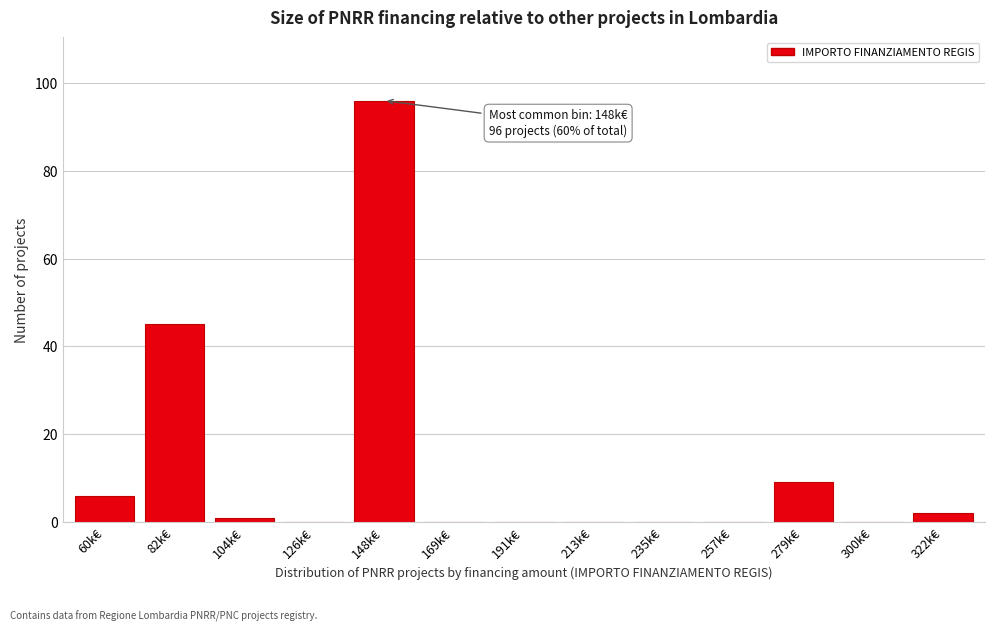

Reading left to right, list all the values displayed in this chart.

60k€=6	82k€=45	104k€=1	126k€=0	148k€=96	169k€=0	191k€=0	213k€=0	235k€=0	257k€=0	279k€=9	300k€=0	322k€=2